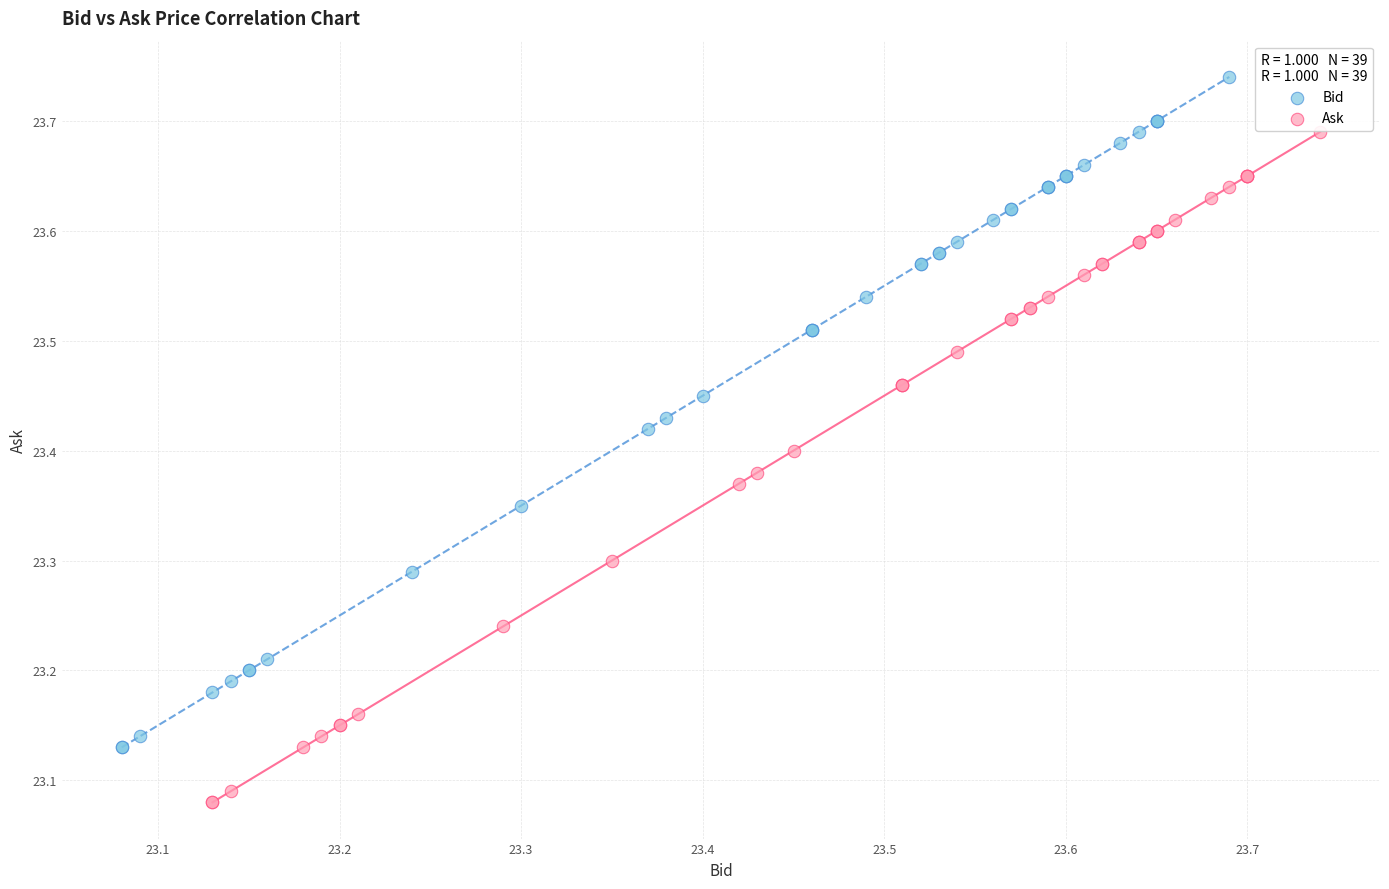

Which series reaches the minimum Y coordinate?

Ask